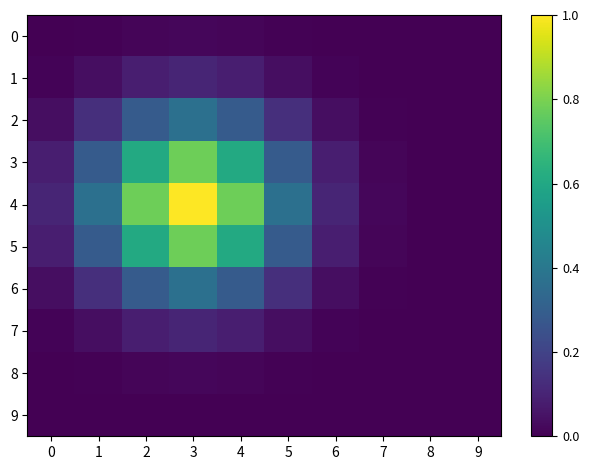

Which series changed the most between 2 and 5?

4